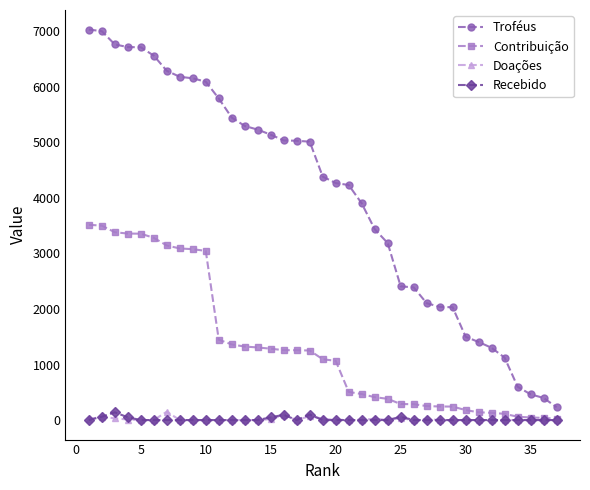

What is the highest value of the Contribuição series?

3515